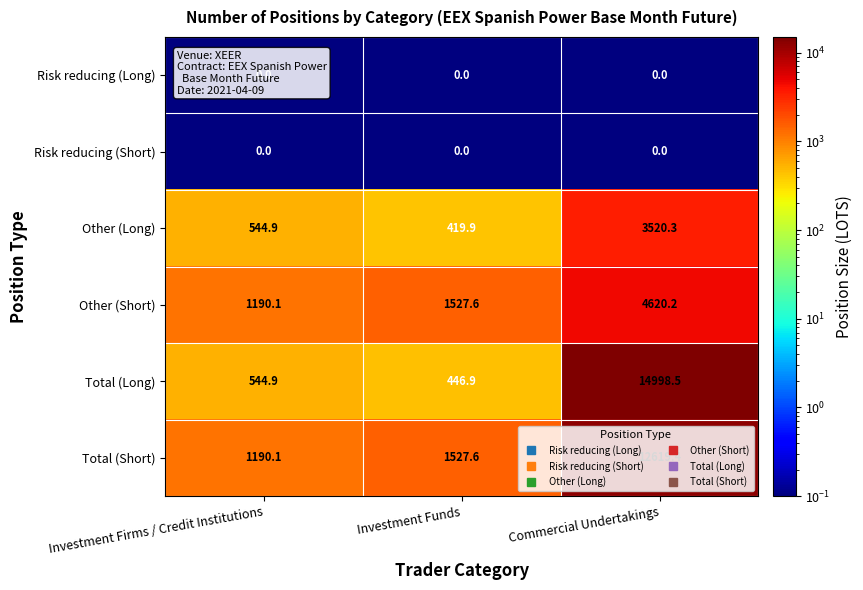

At which label does Total (Short) first exceed 1527?

Investment Funds